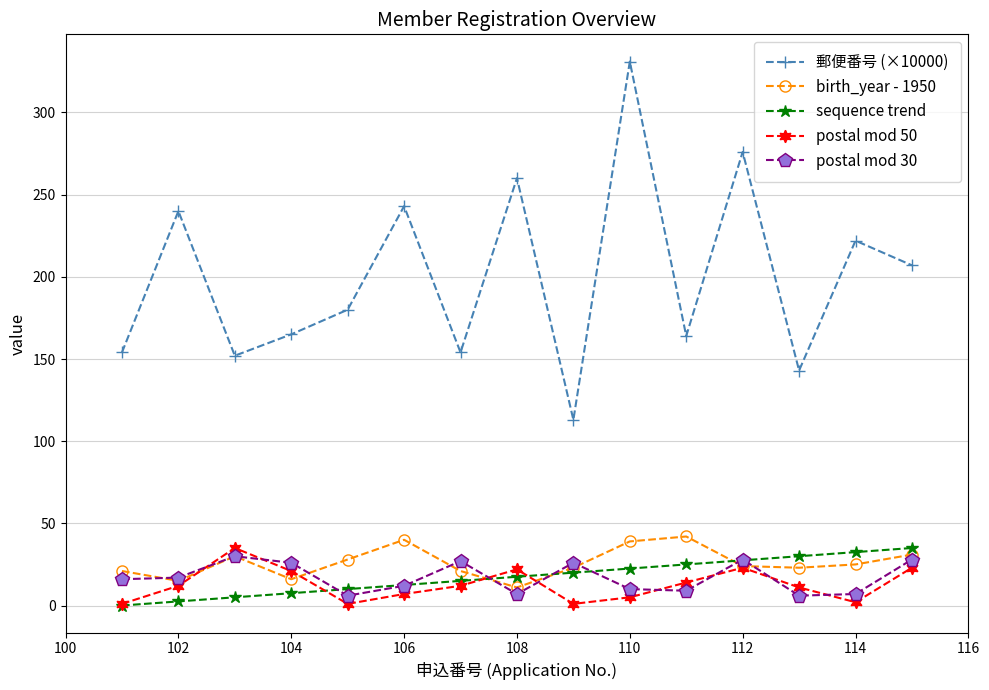

What is the lowest value of the postal mod 30 series?

6.0